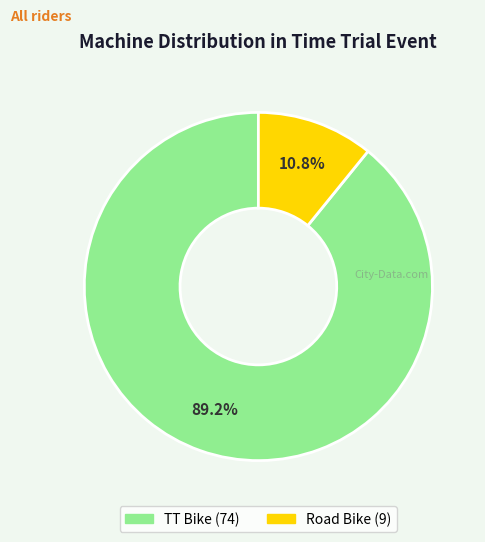

Is it true that Road Bike is 26% of the pie?

False